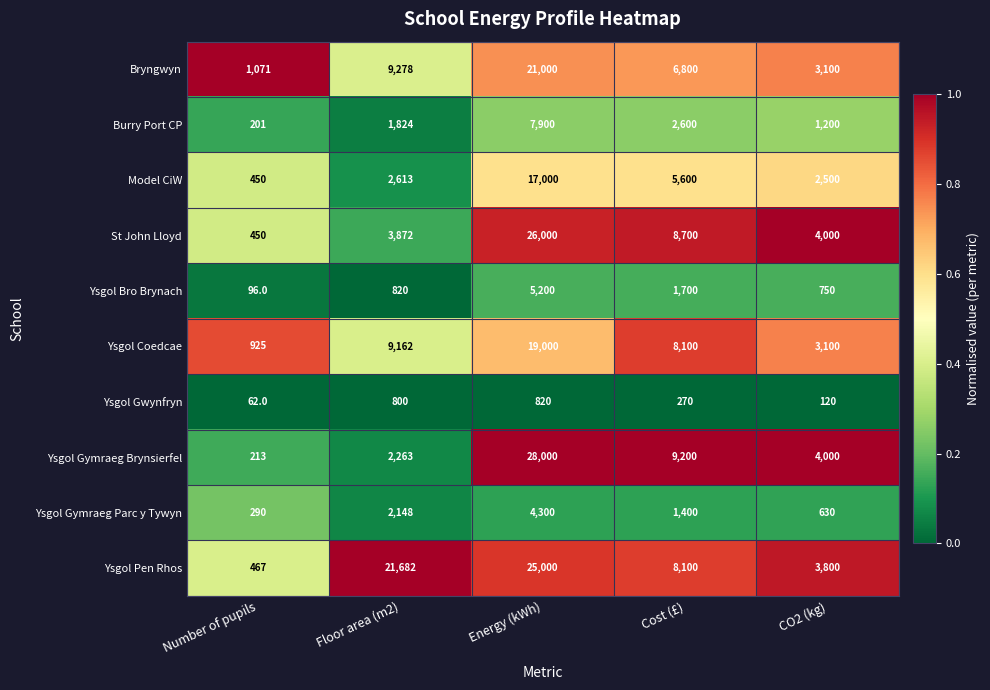

Between Energy (kWh) and Cost (£), which series saw the biggest shift?

Ysgol Gymraeg Brynsierfel